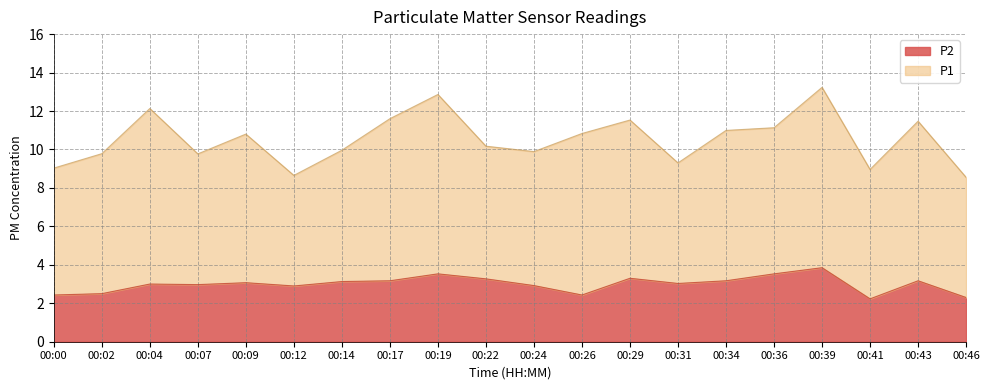

Is it true that P2 equals 3.9 at 00:39?

True